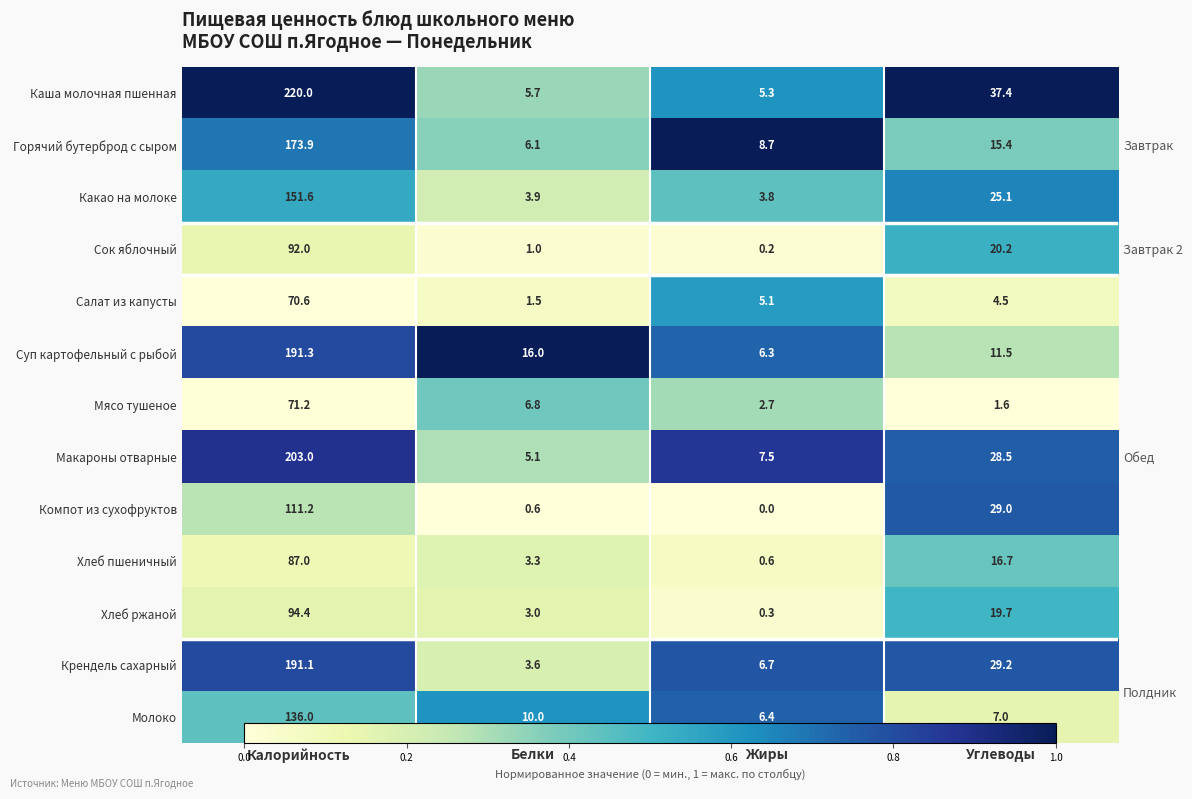

Is the value of Макароны отварные at Калорийность greater than the value of Крендель сахарный at Белки?

Yes